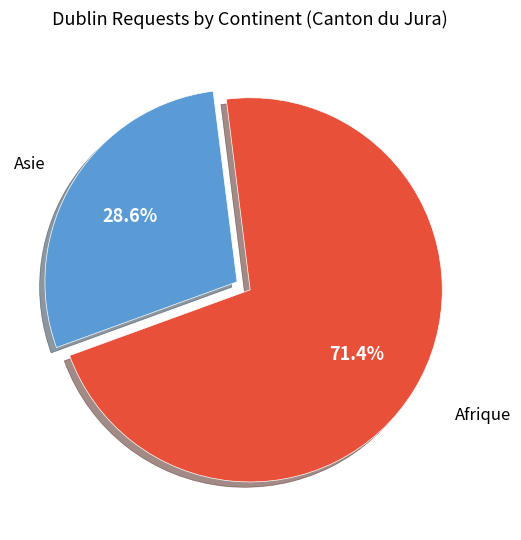

Is there any slice that represents more than half of the pie?

Yes